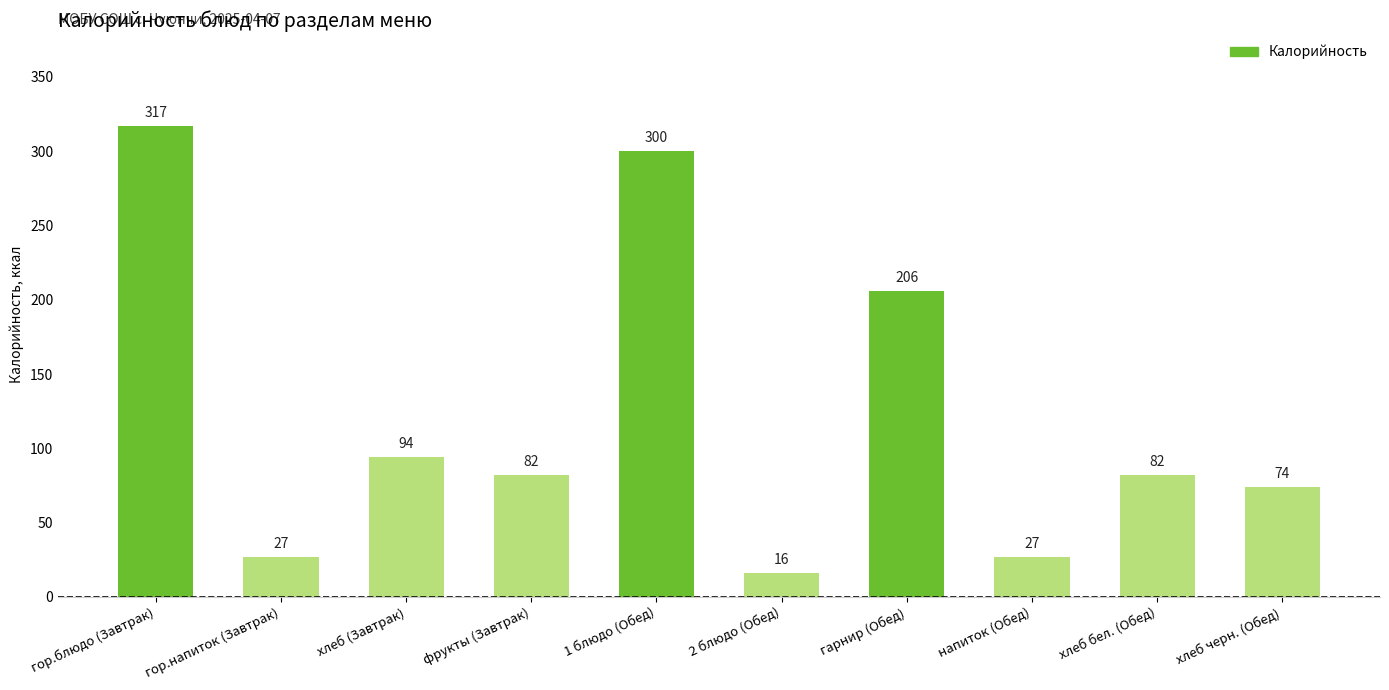

Does the chart contain any negative values?

No